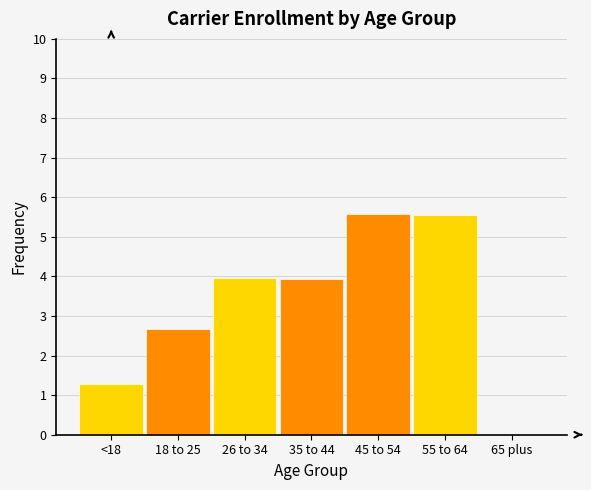

What is the sum of all values?

23.0